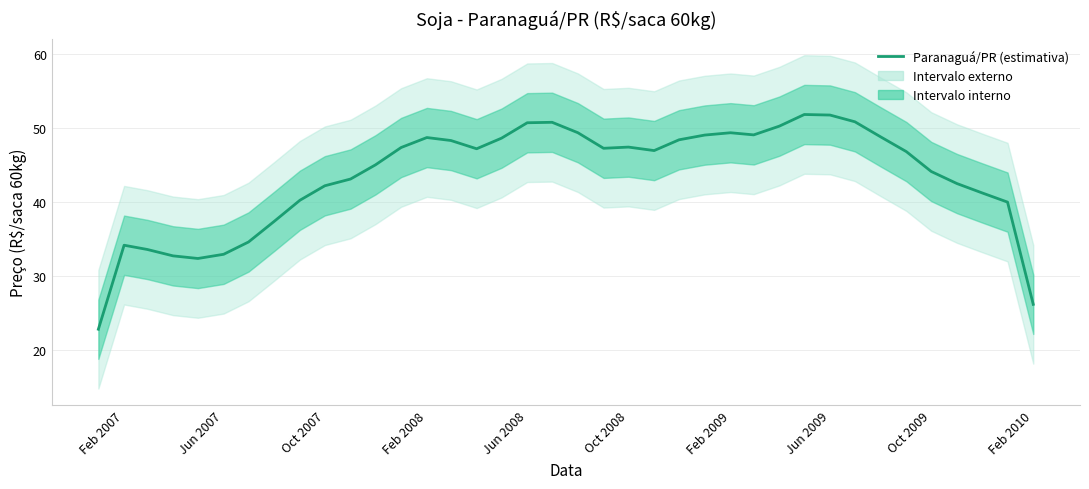

The Paranaguá/PR (estimativa) series shows 23.5 at Feb 2008. True or false?

False